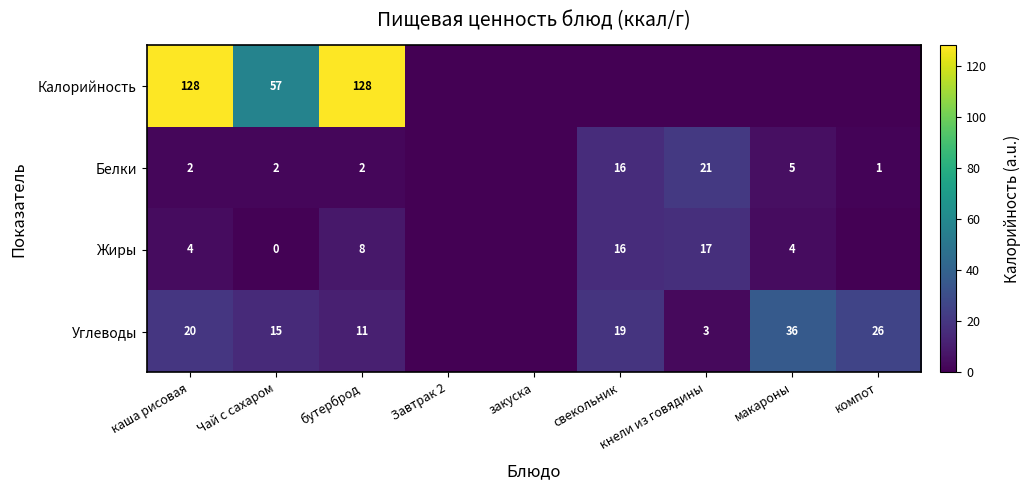

True or false: Белки has a value of 2 at компот.

False